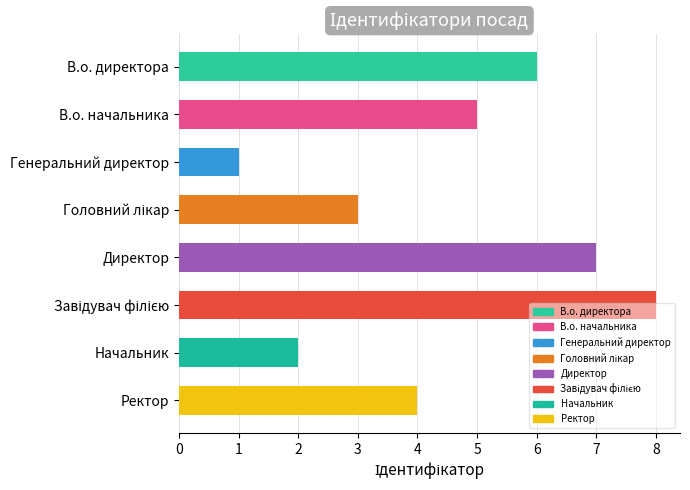

How many values are below 5?

4